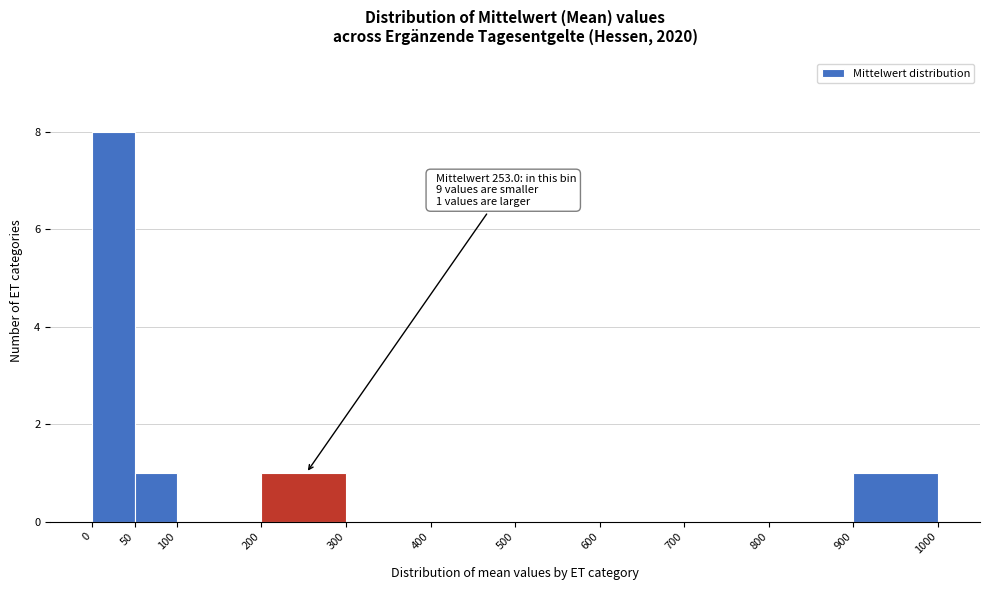

Over which range of the x-axis is the bar tallest?

0 to 50